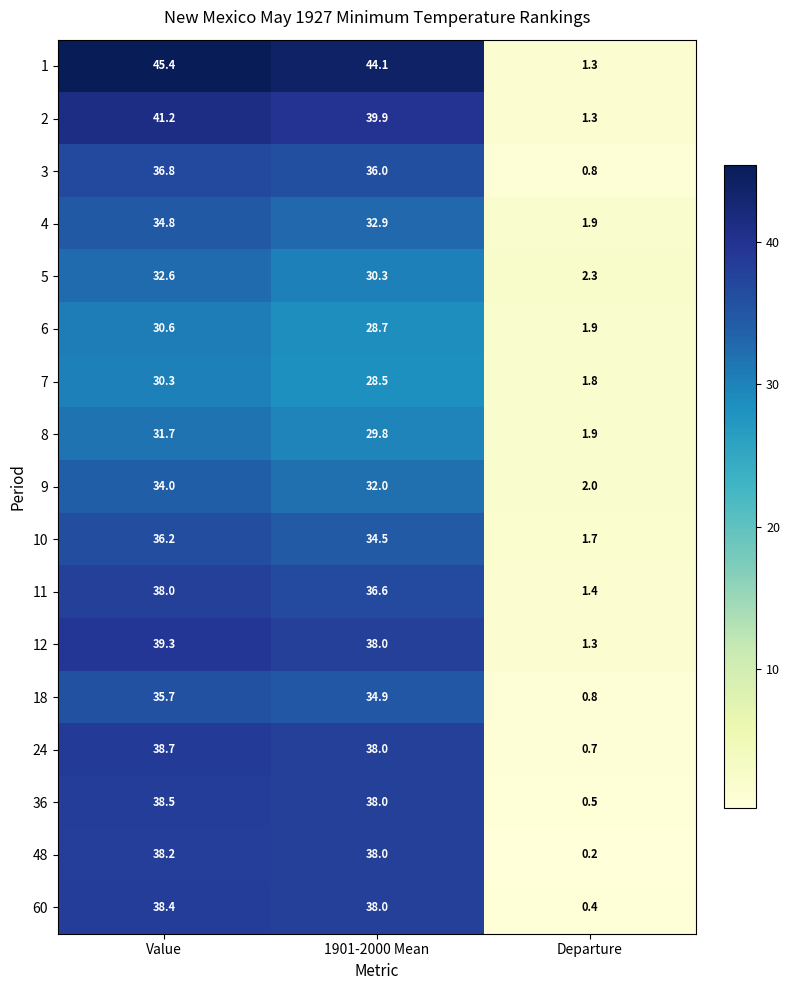

List the labels in order of 18 value, largest first.

Value, 1901-2000 Mean, Departure